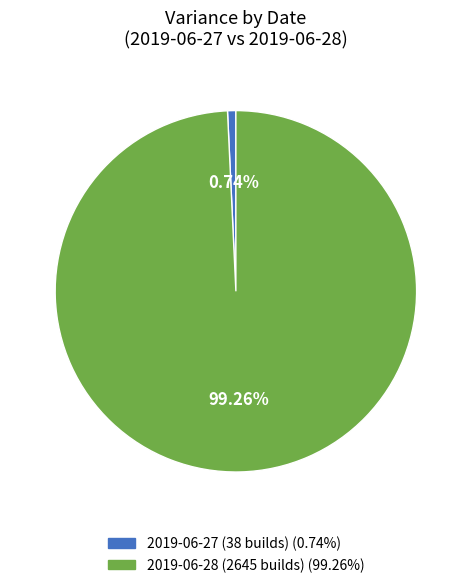

What portion of the pie excludes 2019-06-28 (2645 builds)?

0.7%